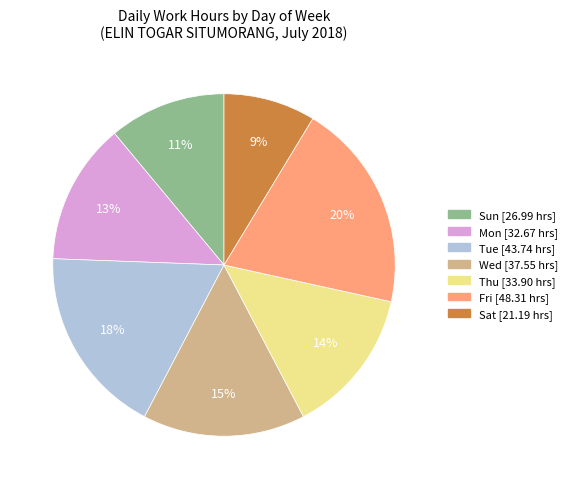

To the nearest percent, what is the combined percentage of Sun and Tue?

29%